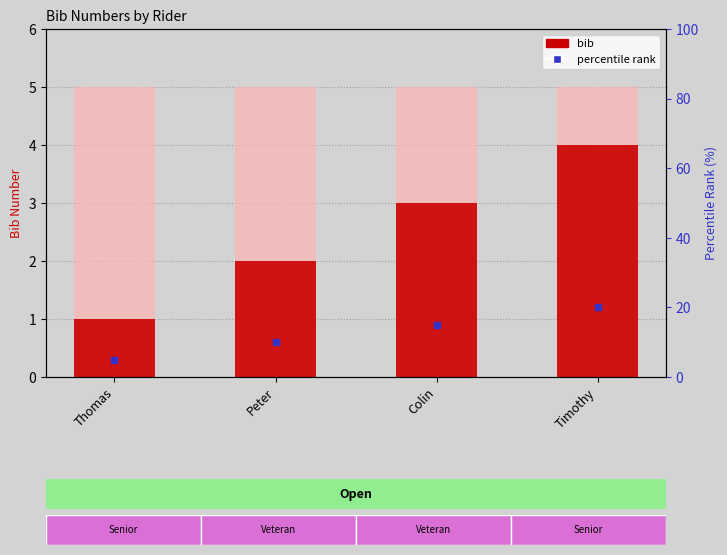

Does the chart contain any negative values?

No